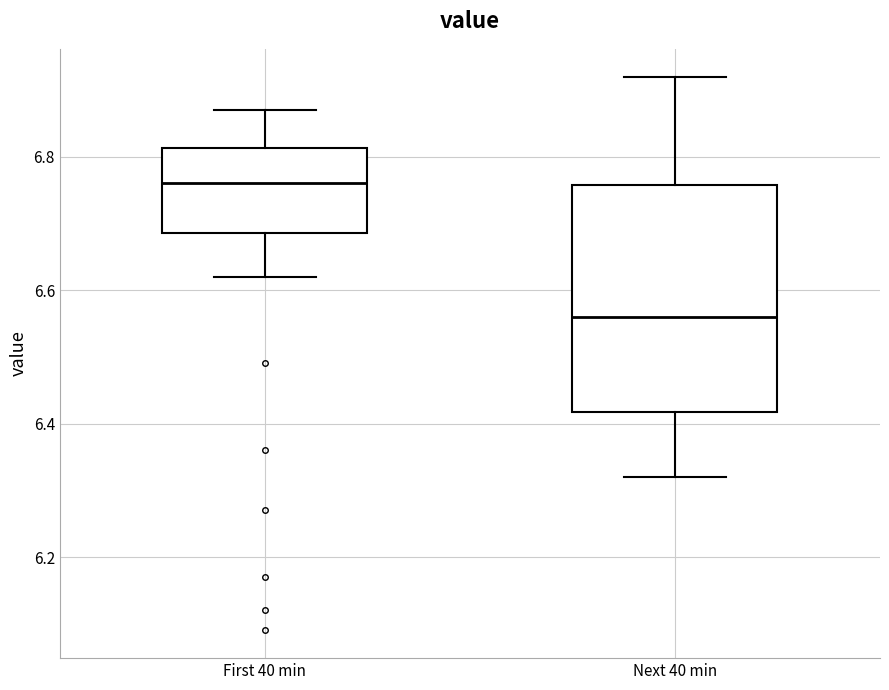

Where is the lower edge of the box for First 40 min on the y-axis? The values are not printed on the chart, so give them approximately, as read against the axis.

6.68